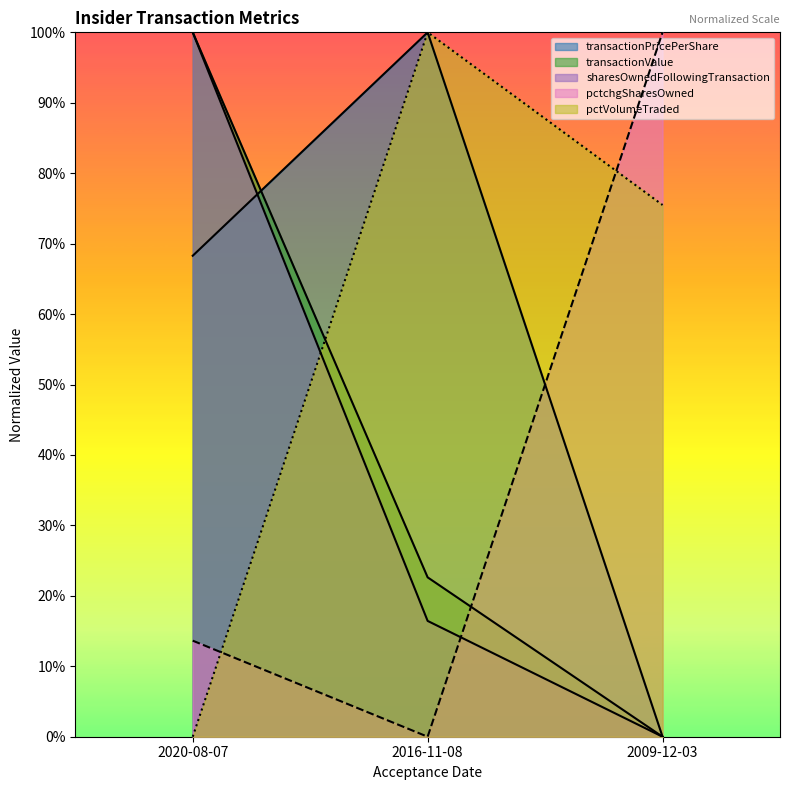

What is the total value across all series at 2020-08-07?

2.8